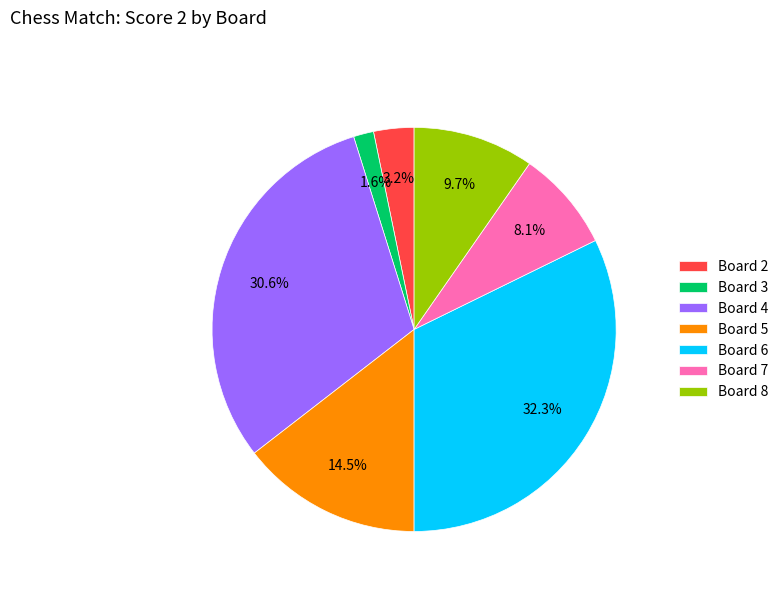

How much of the chart is everything except Board 2?

96.8%